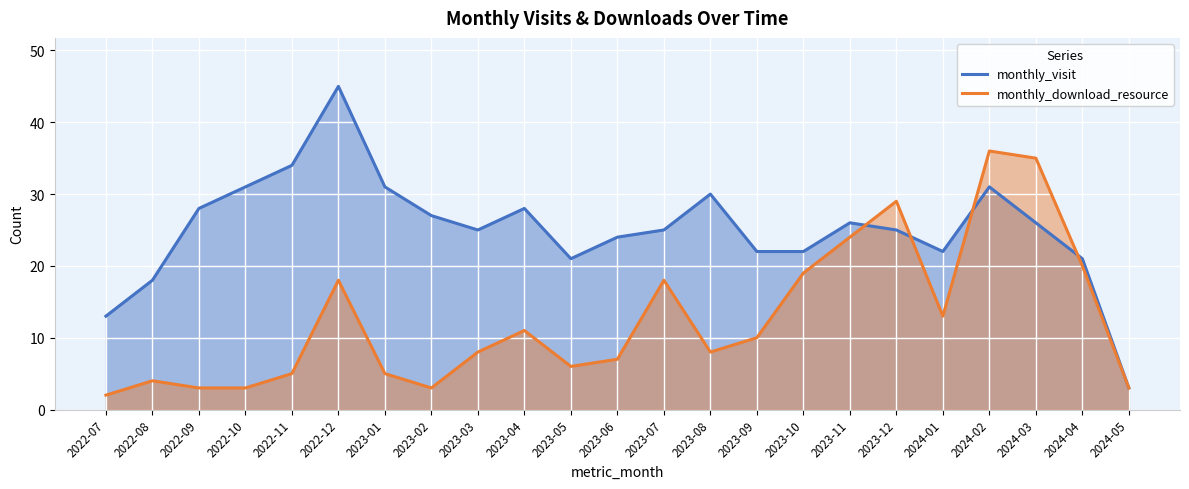

At how many categories does at least one series exceed 15?

21